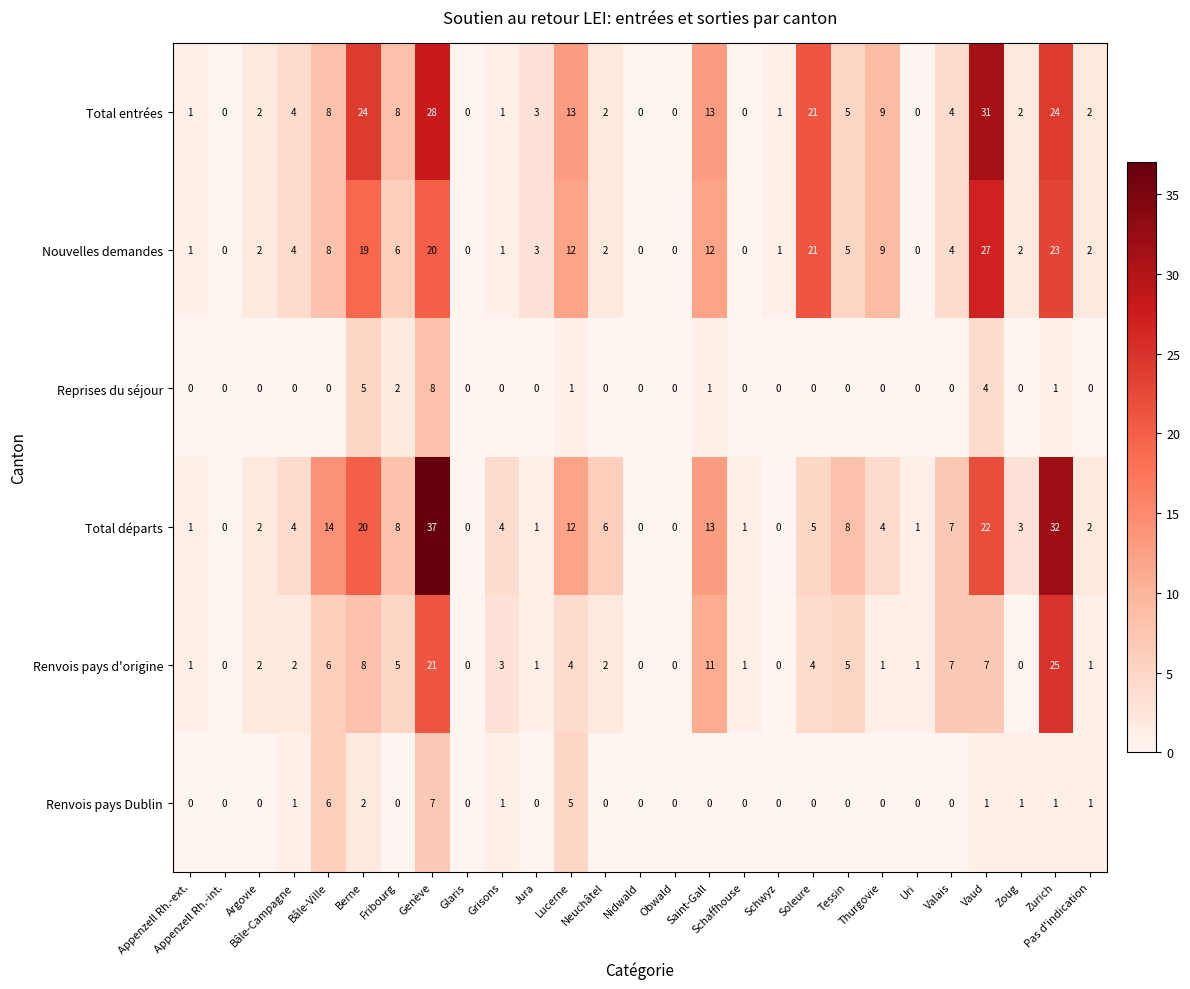

What is the maximum value shown in the chart?

37